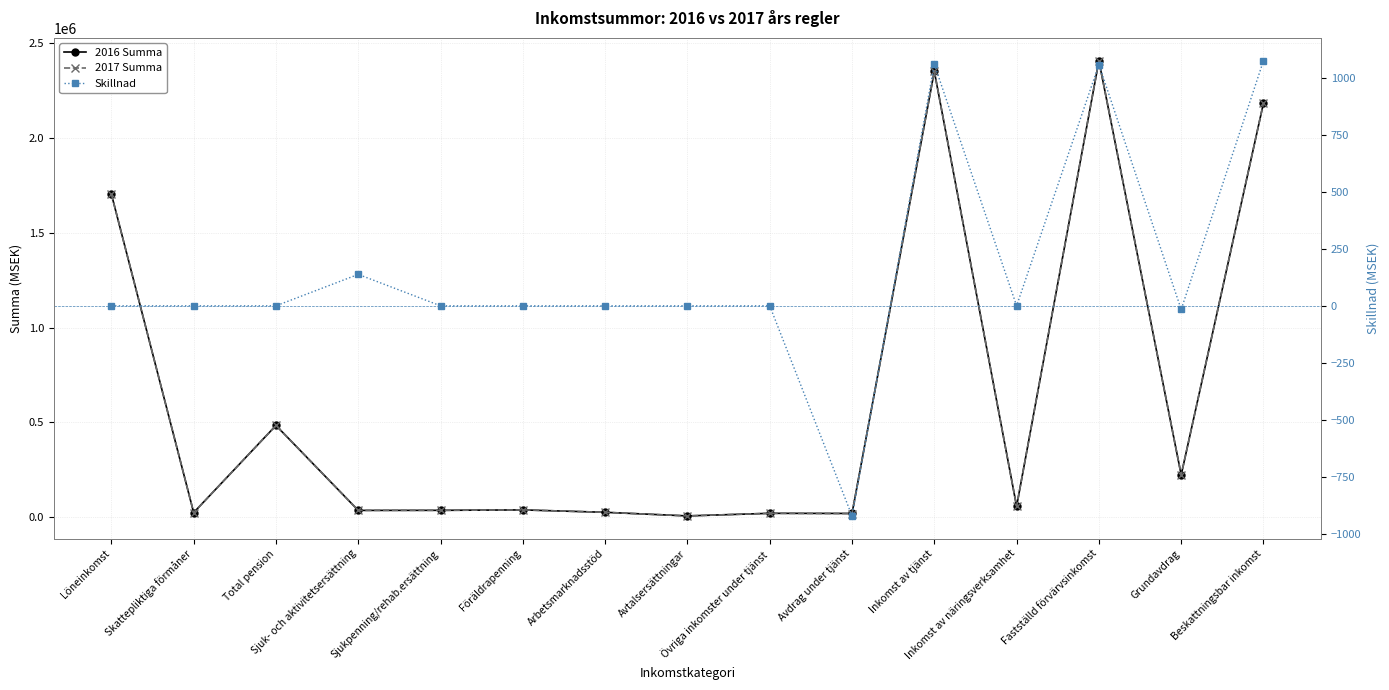

The value of 2016 Summa at Löneinkomst is 1705054. True or false?

True